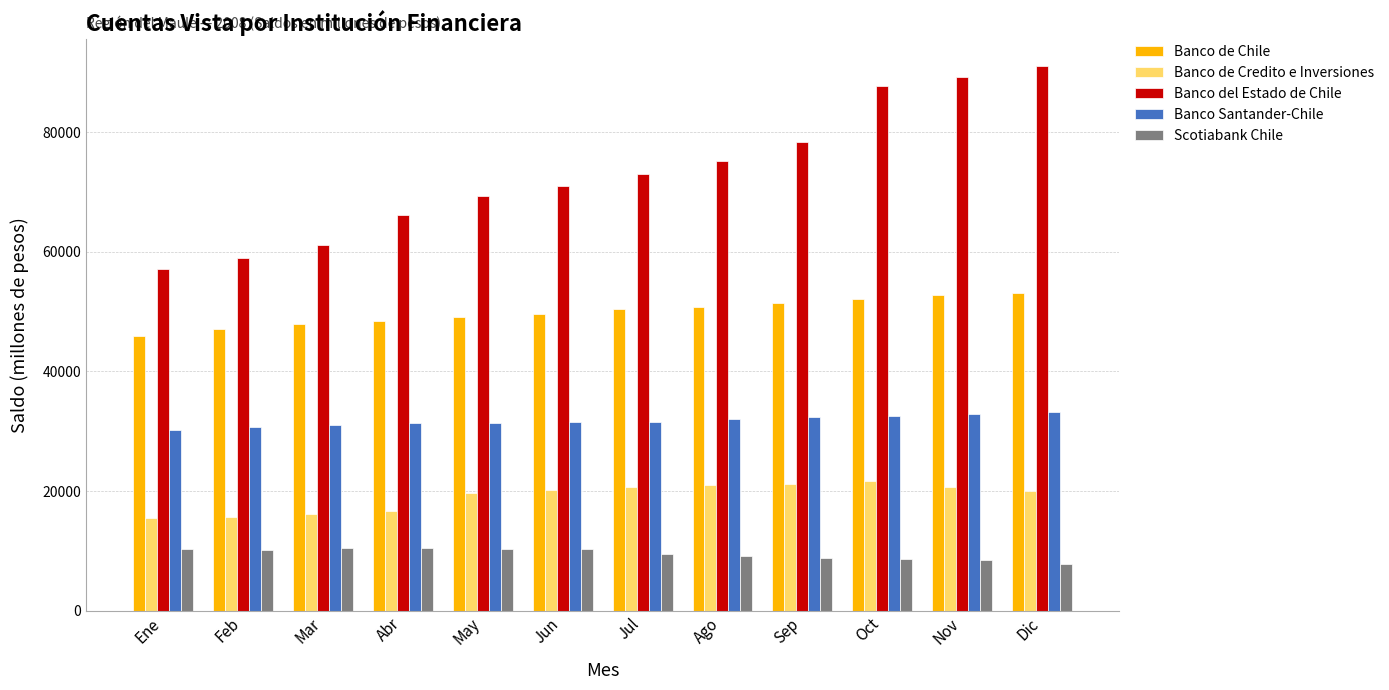

What is the label of the 3rd bar from the right?

Oct